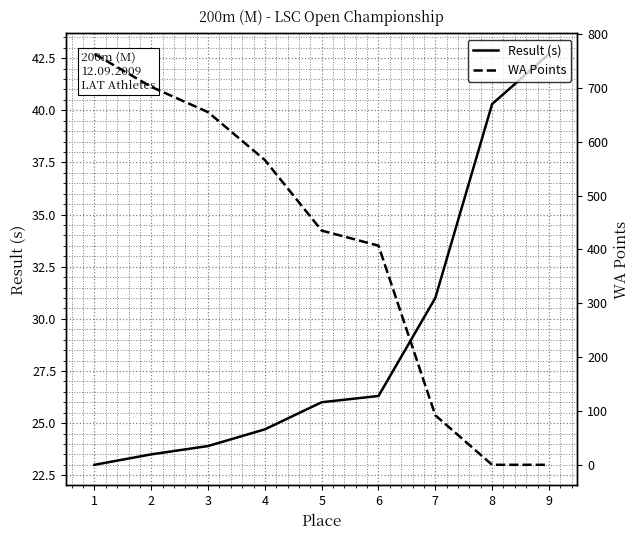

How many data points does each series have?

9